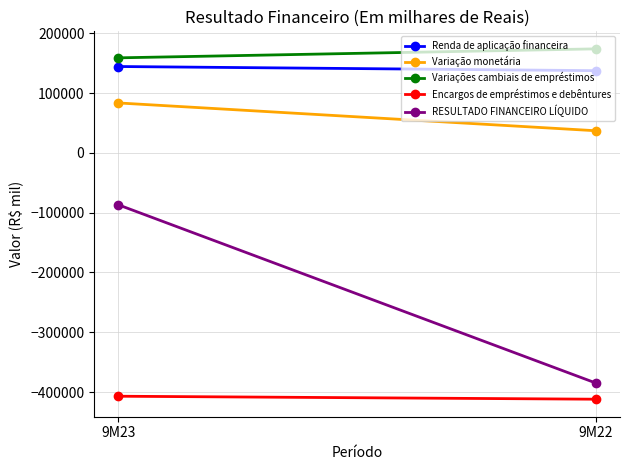

At which category does the chart reach its peak across all series?

9M22